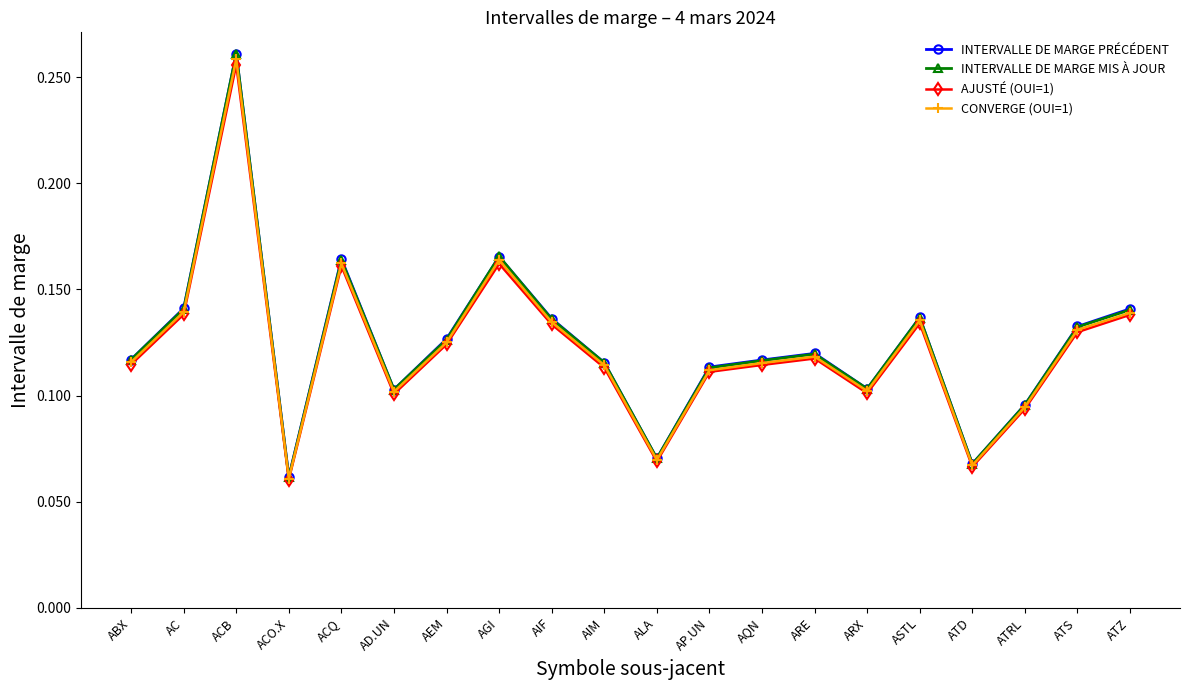

How many INTERVALLE DE MARGE PRÉCÉDENT values are between 0 and 1?

20